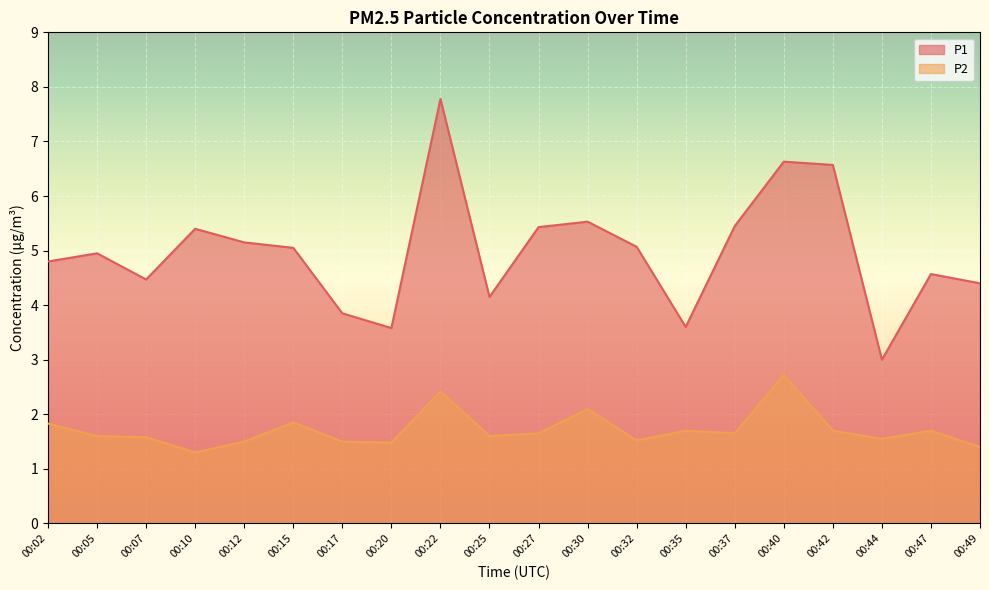

Rank the categories by P1 value from lowest to highest.

00:44, 00:20, 00:35, 00:17, 00:25, 00:49, 00:07, 00:47, 00:02, 00:05, 00:15, 00:32, 00:12, 00:10, 00:27, 00:37, 00:30, 00:42, 00:40, 00:22